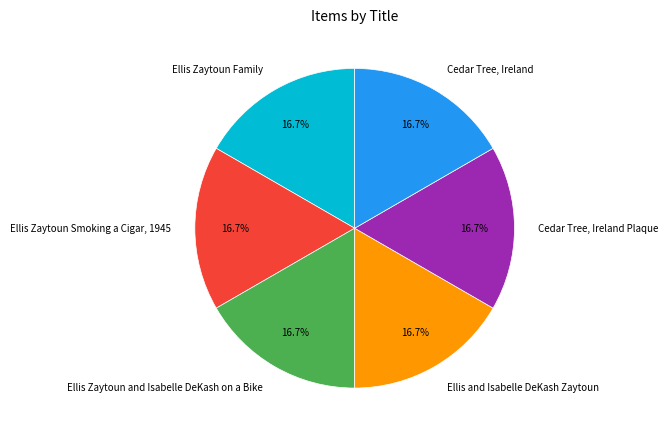

What percentage do Ellis Zaytoun and Isabelle DeKash on a Bike and Cedar Tree, Ireland together represent?

33.3%